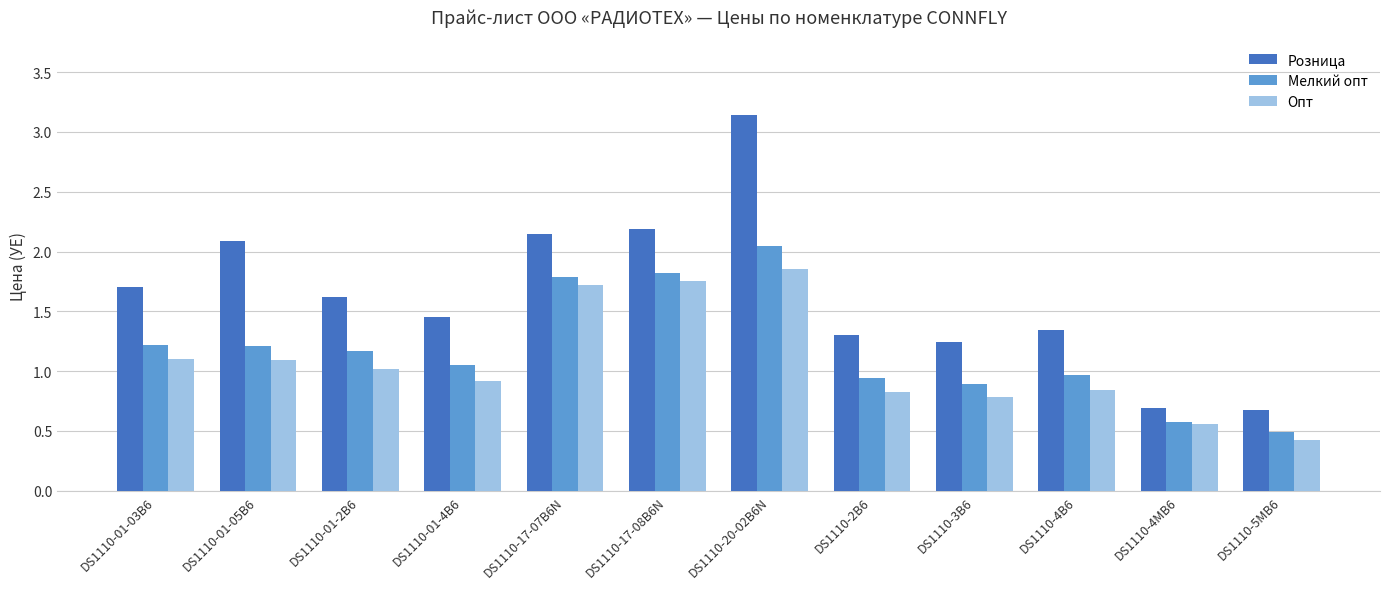

Is the value of Мелкий опт at DS1110-20-02B6N greater than the value of Опт at DS1110-20-02B6N?

Yes